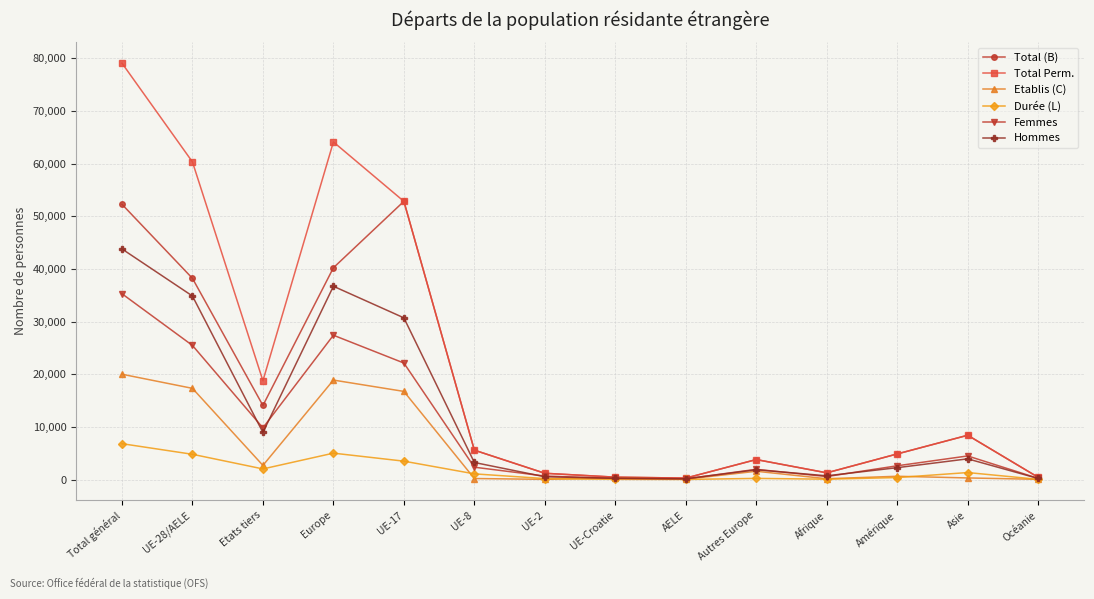

At which label does Femmes reach its peak?

Total général